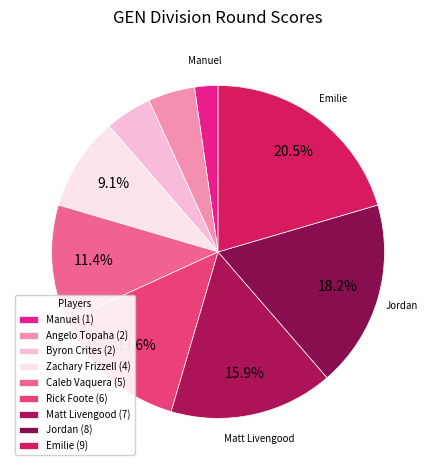

Is it true that Jordan (8) is 18% of the pie?

True